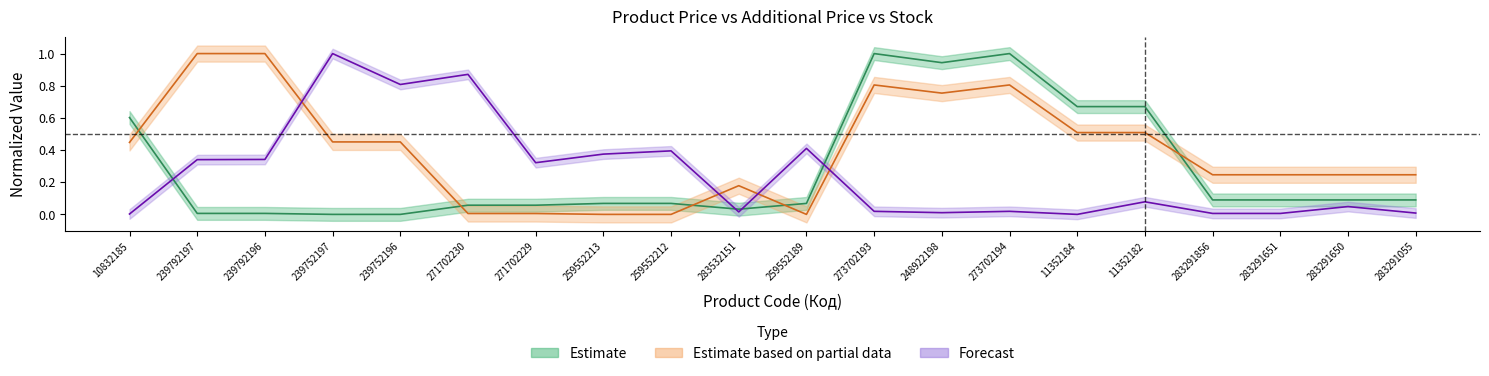

Does the chart display data point markers on the line(s)?

No